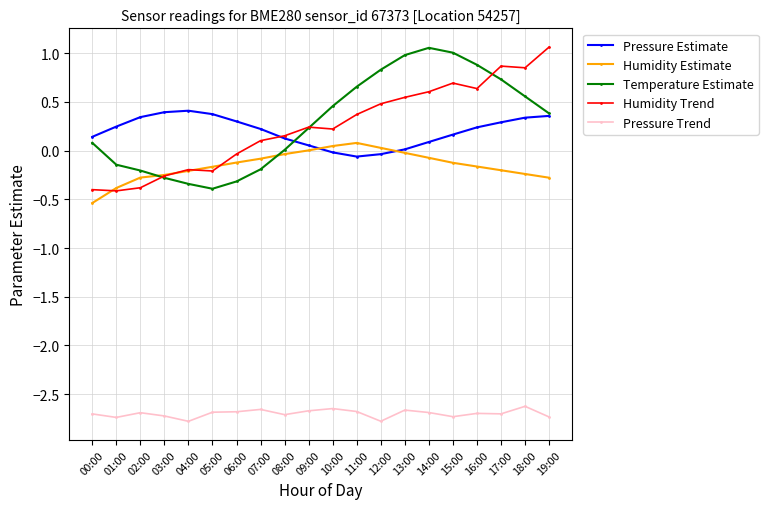

Reading right to left, extract all data points from this chart.

Pressure Estimate: 19:00=0.4	18:00=0.3	17:00=0.3	16:00=0.2	15:00=0.2	14:00=0.1	13:00=0.0	12:00=-0.0	11:00=-0.1	10:00=-0.0	09:00=0.1	08:00=0.1	07:00=0.2	06:00=0.3	05:00=0.4	04:00=0.4	03:00=0.4	02:00=0.3	01:00=0.2	00:00=0.1
Humidity Estimate: 19:00=-0.3	18:00=-0.2	17:00=-0.2	16:00=-0.2	15:00=-0.1	14:00=-0.1	13:00=-0.0	12:00=0.0	11:00=0.1	10:00=0.0	09:00=0.0	08:00=-0.0	07:00=-0.1	06:00=-0.1	05:00=-0.2	04:00=-0.2	03:00=-0.2	02:00=-0.3	01:00=-0.4	00:00=-0.5
Temperature Estimate: 19:00=0.4	18:00=0.6	17:00=0.7	16:00=0.9	15:00=1.0	14:00=1.1	13:00=1.0	12:00=0.8	11:00=0.7	10:00=0.5	09:00=0.2	08:00=0.0	07:00=-0.2	06:00=-0.3	05:00=-0.4	04:00=-0.3	03:00=-0.3	02:00=-0.2	01:00=-0.1	00:00=0.1
Humidity Trend: 19:00=1.1	18:00=0.9	17:00=0.9	16:00=0.6	15:00=0.7	14:00=0.6	13:00=0.5	12:00=0.5	11:00=0.4	10:00=0.2	09:00=0.2	08:00=0.2	07:00=0.1	06:00=-0.0	05:00=-0.2	04:00=-0.2	03:00=-0.3	02:00=-0.4	01:00=-0.4	00:00=-0.4
Pressure Trend: 19:00=-2.7	18:00=-2.6	17:00=-2.7	16:00=-2.7	15:00=-2.7	14:00=-2.7	13:00=-2.7	12:00=-2.8	11:00=-2.7	10:00=-2.6	09:00=-2.7	08:00=-2.7	07:00=-2.7	06:00=-2.7	05:00=-2.7	04:00=-2.8	03:00=-2.7	02:00=-2.7	01:00=-2.7	00:00=-2.7